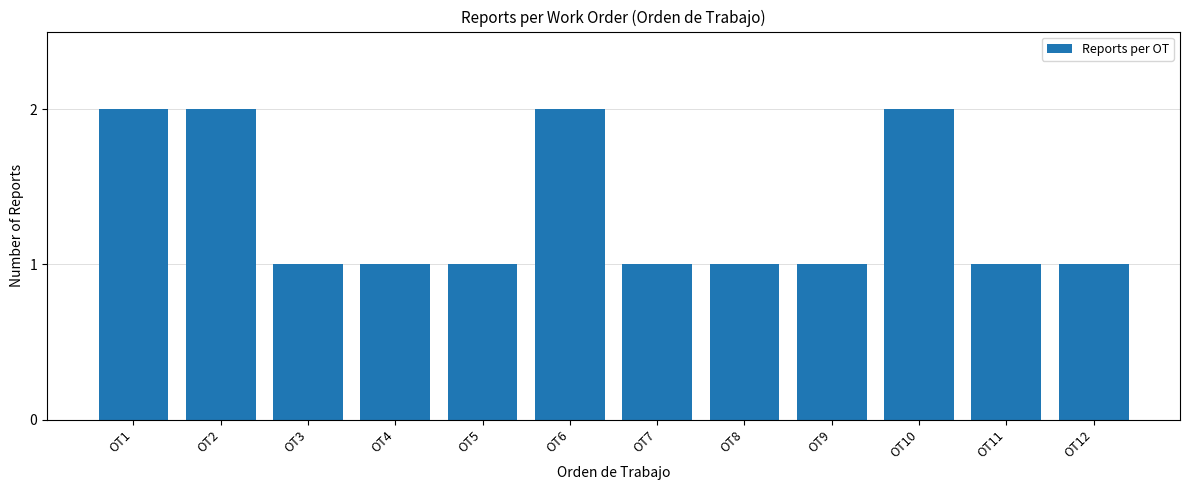

The value at OT11 is 2. True or false?

False